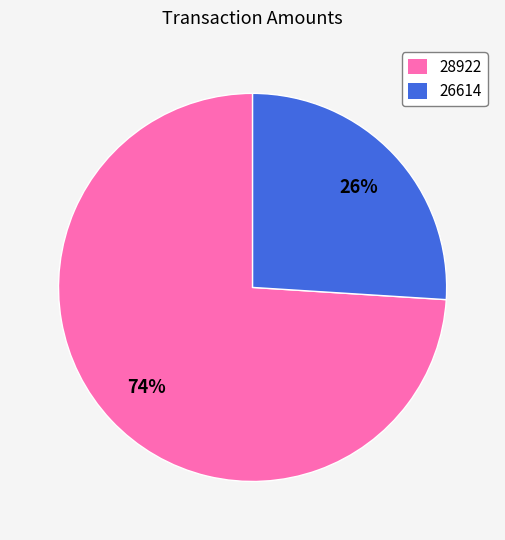

To the nearest percent, what is the combined percentage of 26614 and 28922?

100%